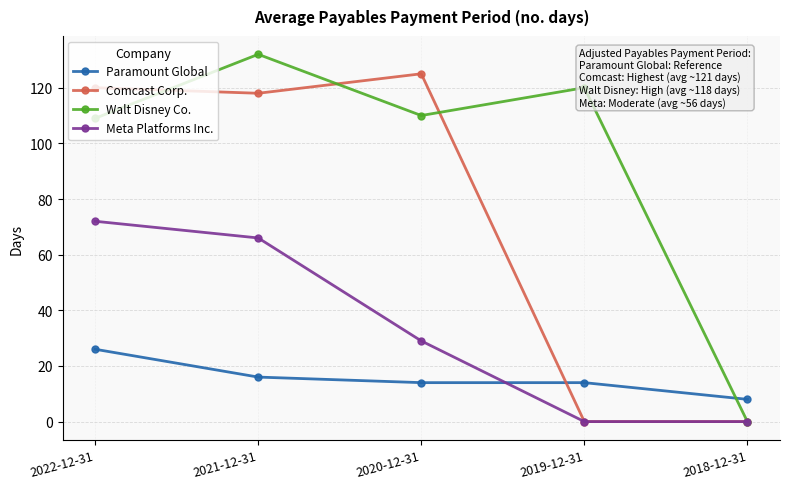

Rank the series at 2022-12-31 from highest to lowest value.

Comcast Corp., Walt Disney Co., Meta Platforms Inc., Paramount Global